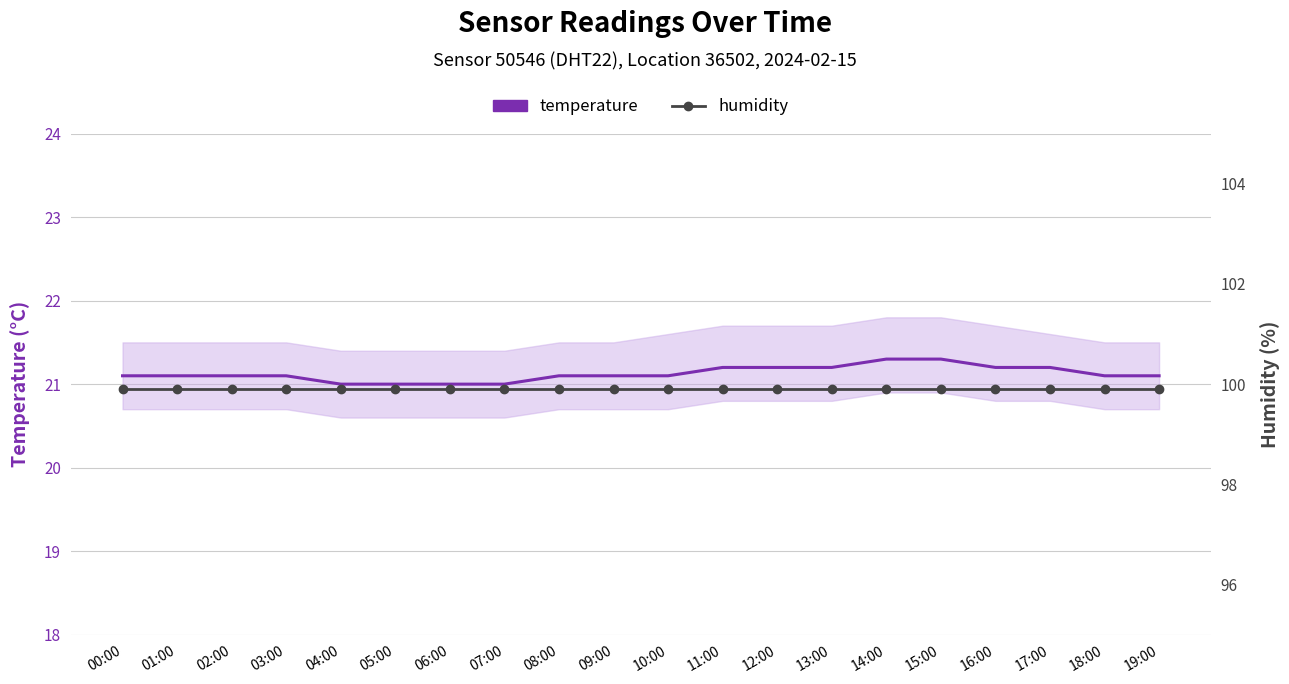

Reading right to left, list all the values displayed in this chart.

temperature: 21.1	21.1	21.2	21.2	21.3	21.3	21.2	21.2	21.2	21.1	21.1	21.1	21.0	21.0	21.0	21.0	21.1	21.1	21.1	21.1
humidity: 99.9	99.9	99.9	99.9	99.9	99.9	99.9	99.9	99.9	99.9	99.9	99.9	99.9	99.9	99.9	99.9	99.9	99.9	99.9	99.9